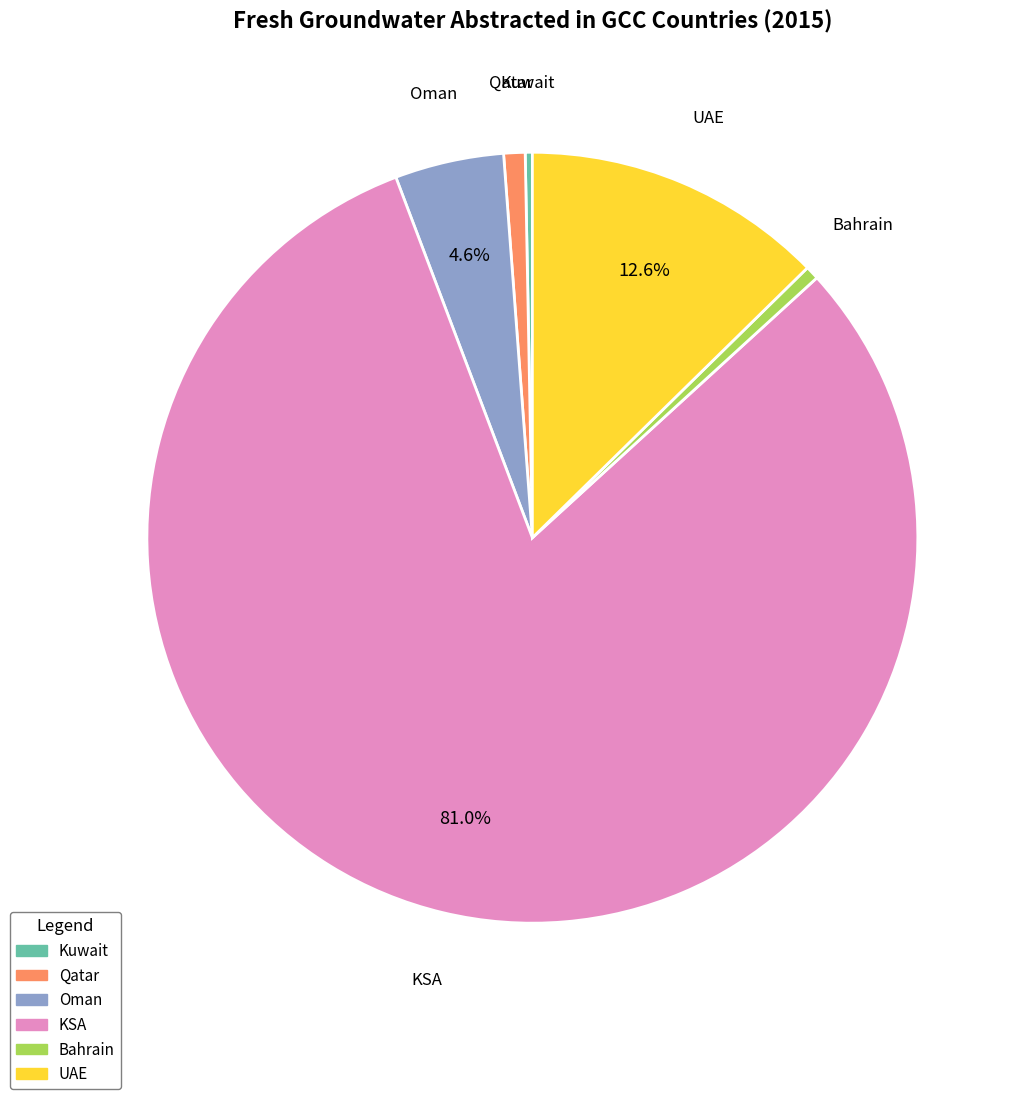

Count the number of slices in the pie.

6